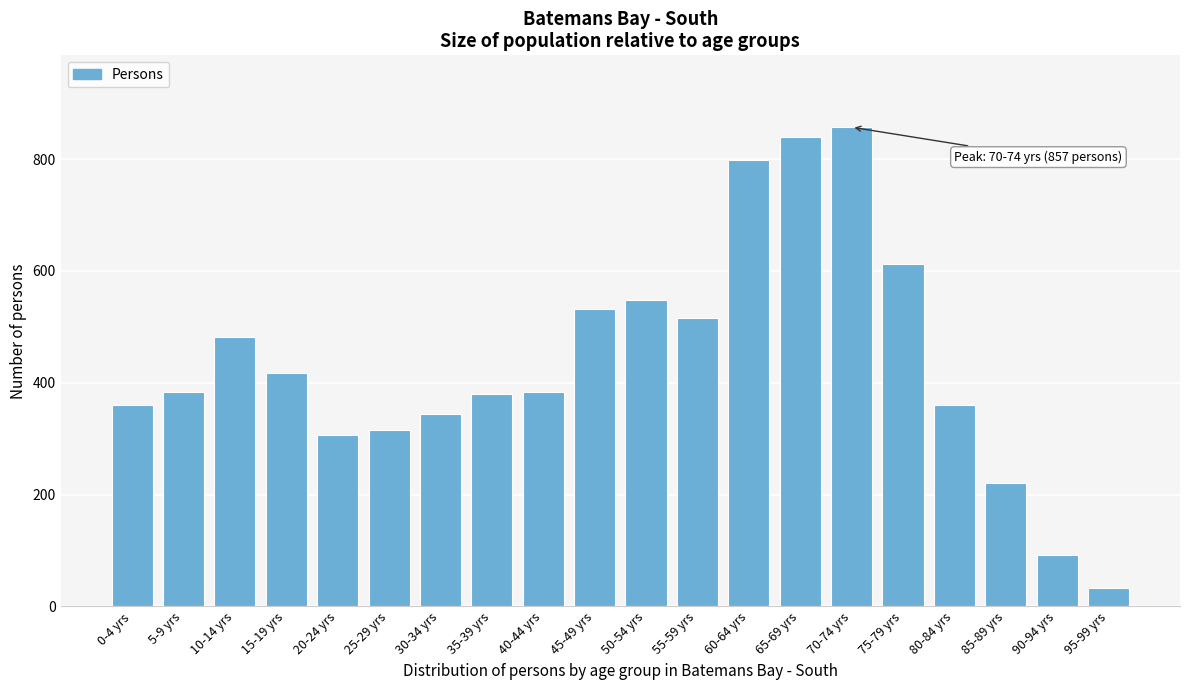

At which category does the chart reach its minimum across all series?

95-99 yrs